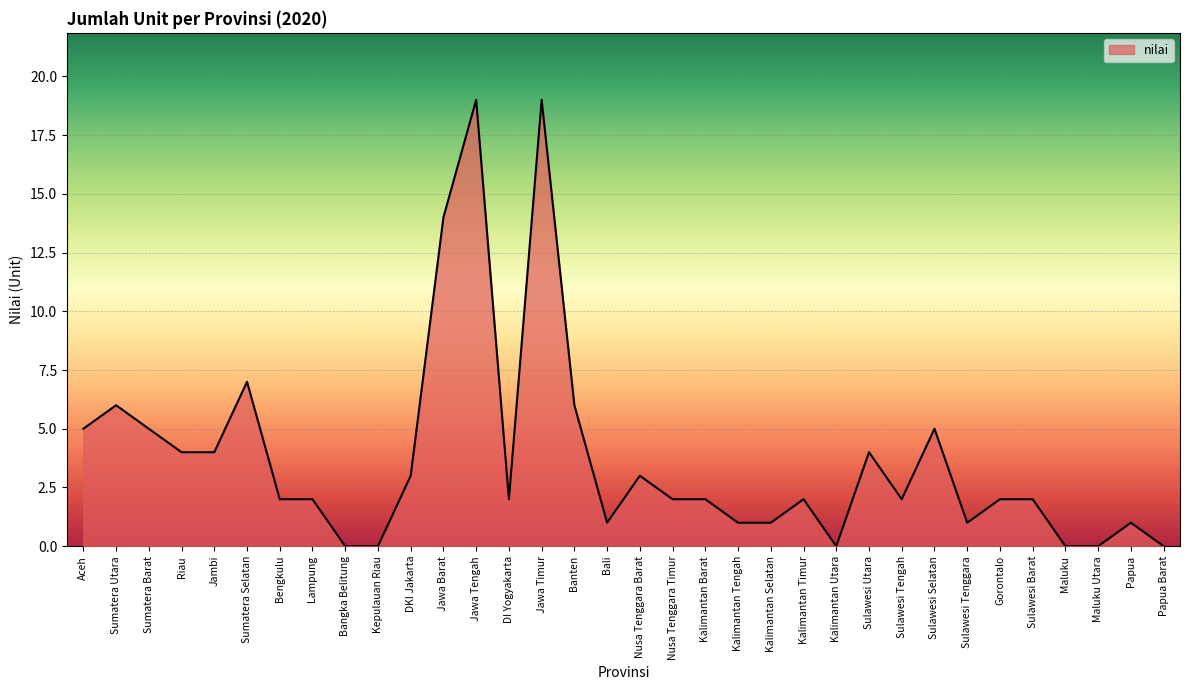

Reading left to right, extract all data points from this chart.

5	6	5	4	4	7	2	2	0	0	3	14	19	2	19	6	1	3	2	2	1	1	2	0	4	2	5	1	2	2	0	0	1	0